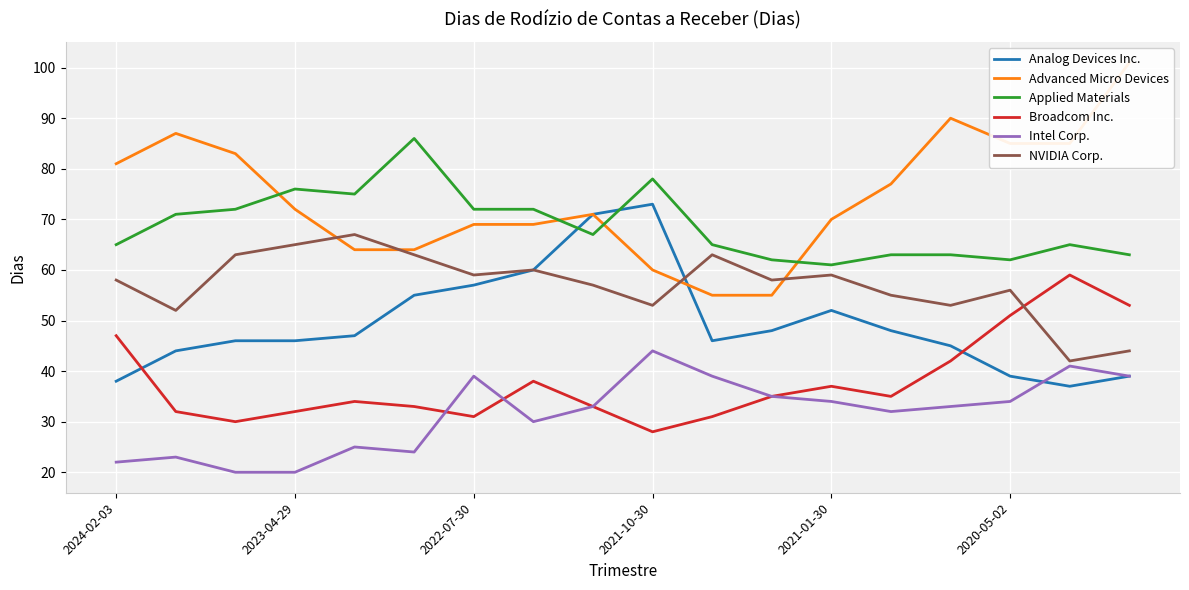

Reading left to right, list all the values displayed in this chart.

Analog Devices Inc.: 38	44	46	46	47	55	57	60	71	73	46	48	52	48	45	39	37	39
Advanced Micro Devices: 81	87	83	72	64	64	69	69	71	60	55	55	70	77	90	85	85	101
Applied Materials: 65	71	72	76	75	86	72	72	67	78	65	62	61	63	63	62	65	63
Broadcom Inc.: 47	32	30	32	34	33	31	38	33	28	31	35	37	35	42	51	59	53
Intel Corp.: 22	23	20	20	25	24	39	30	33	44	39	35	34	32	33	34	41	39
NVIDIA Corp.: 58	52	63	65	67	63	59	60	57	53	63	58	59	55	53	56	42	44